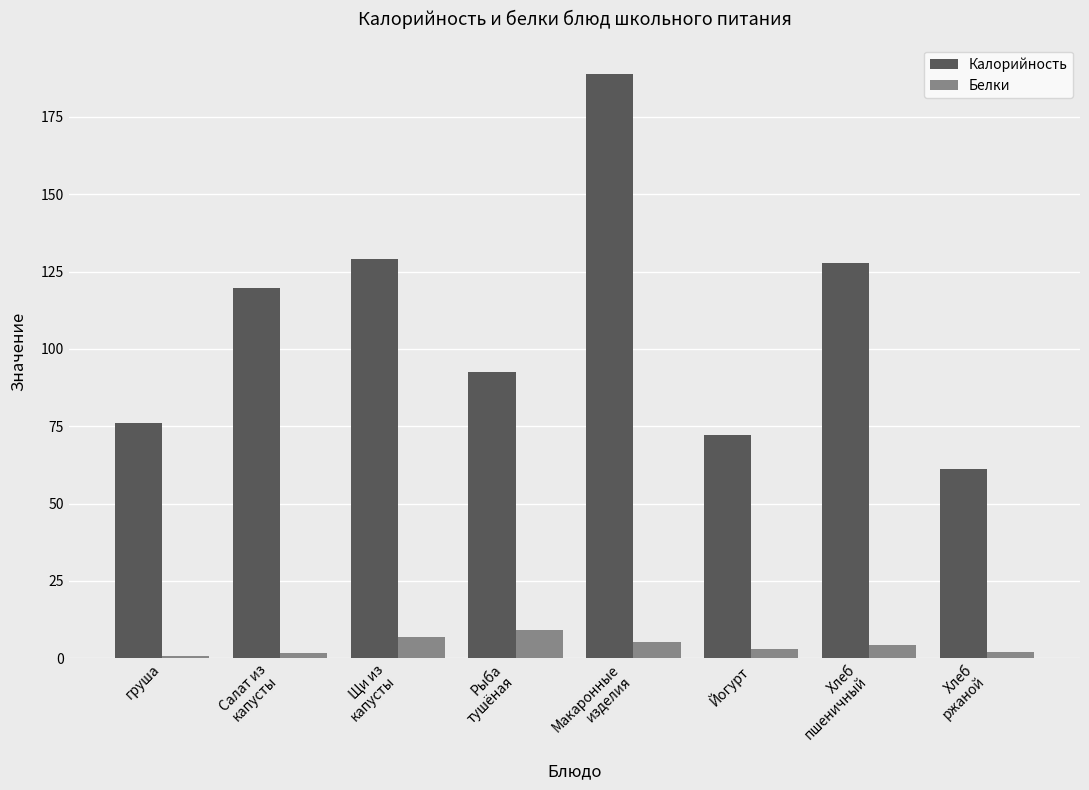

How many distinct data groups are displayed?

2